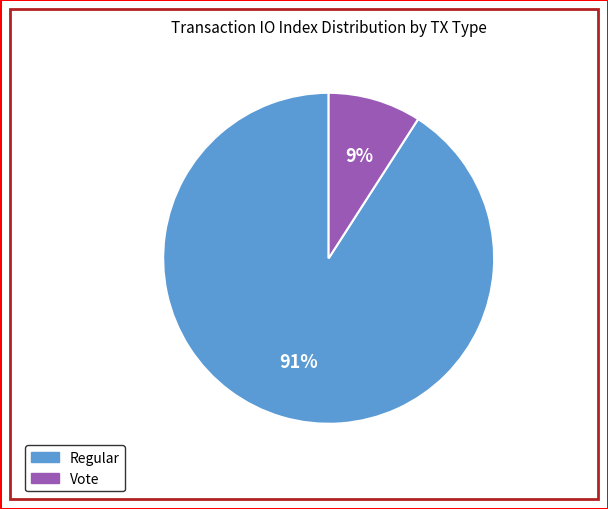

Does any single category account for the majority?

Yes